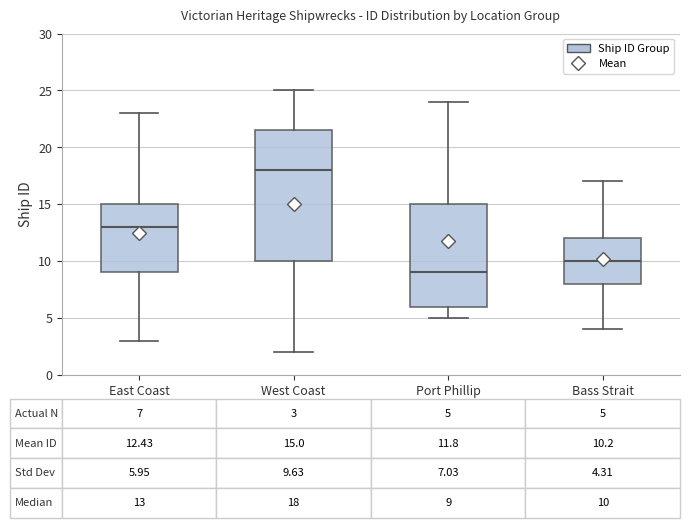

Which box's median line is the lowest?

Port Phillip